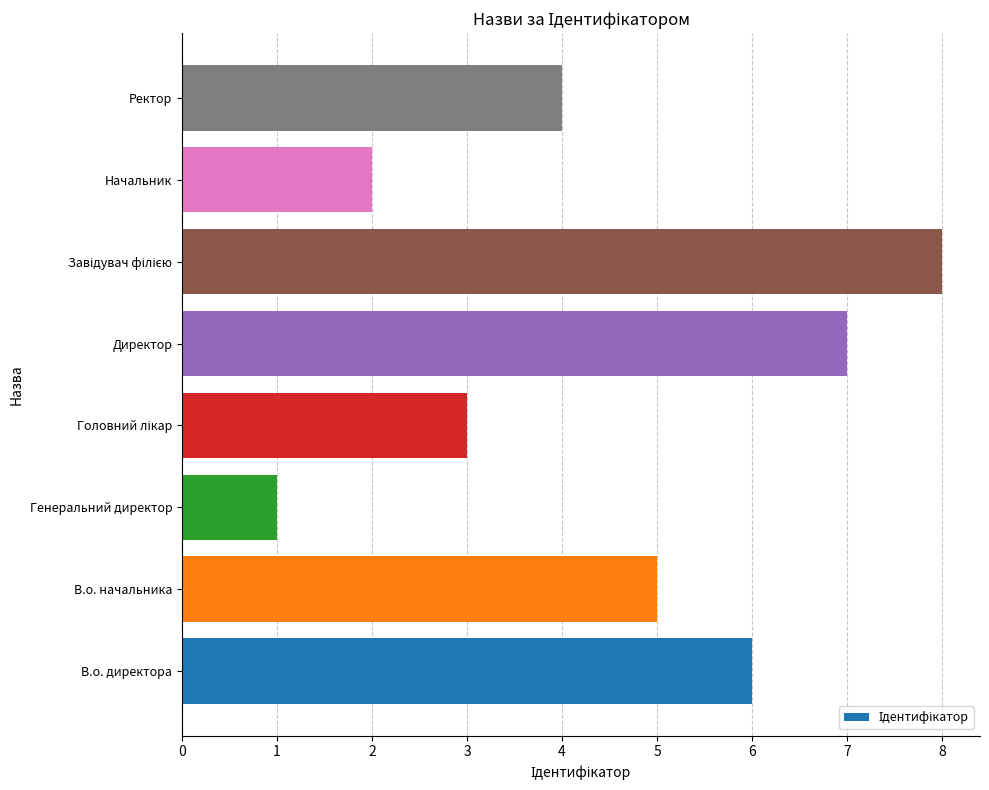

Reading bottom to top, list all the values displayed in this chart.

6	5	1	3	7	8	2	4